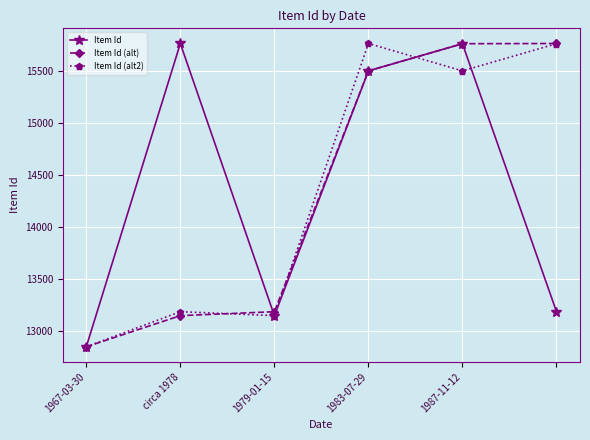

What is the maximum value for Item Id (alt)?

15766